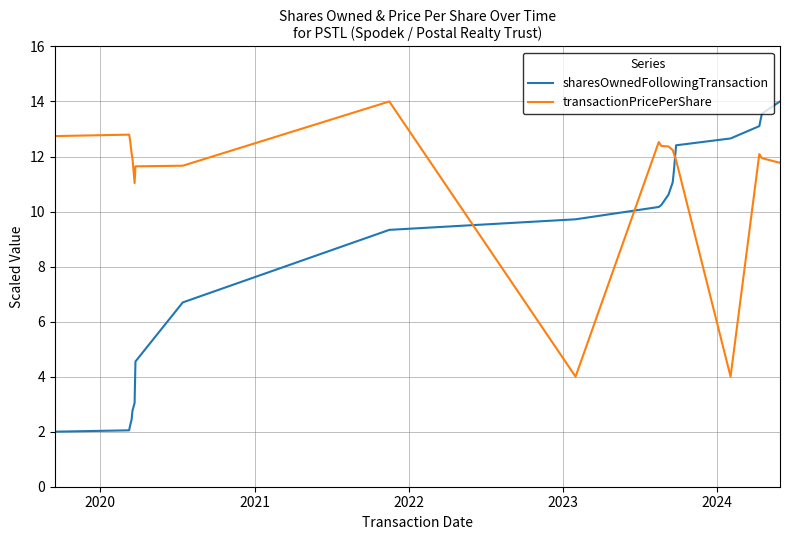

Rank the series by their average value, from highest to lowest.

transactionPricePerShare, sharesOwnedFollowingTransaction